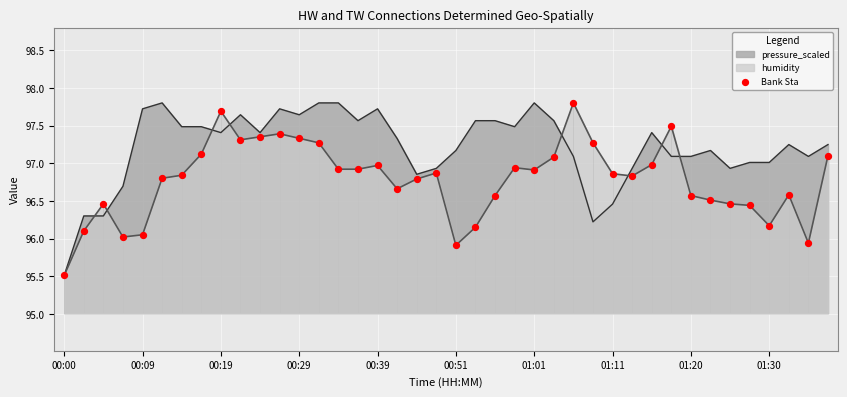

List the series in order of their overall mean, lowest first.

humidity, pressure_scaled